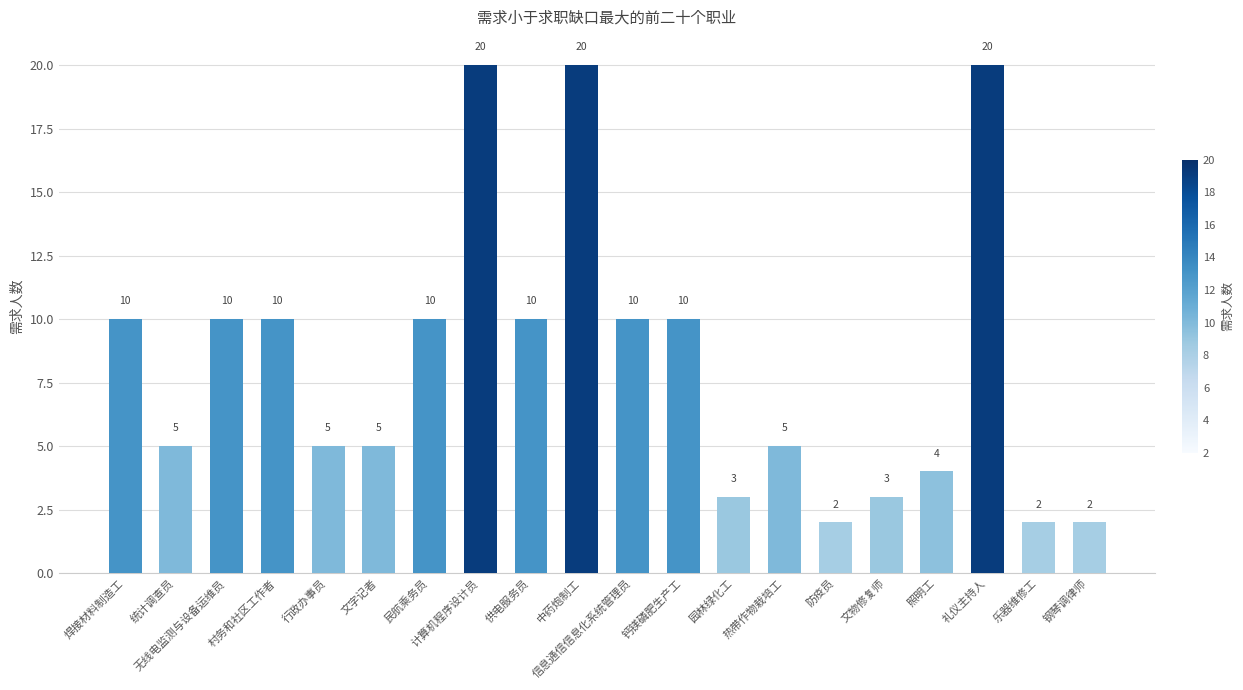

What is the label of the 8th bar from the right?

园林绿化工